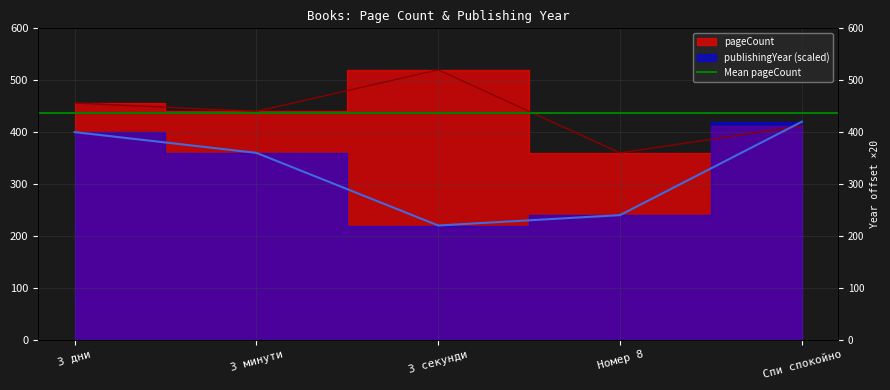

What is the maximum value for publishingYear?

420